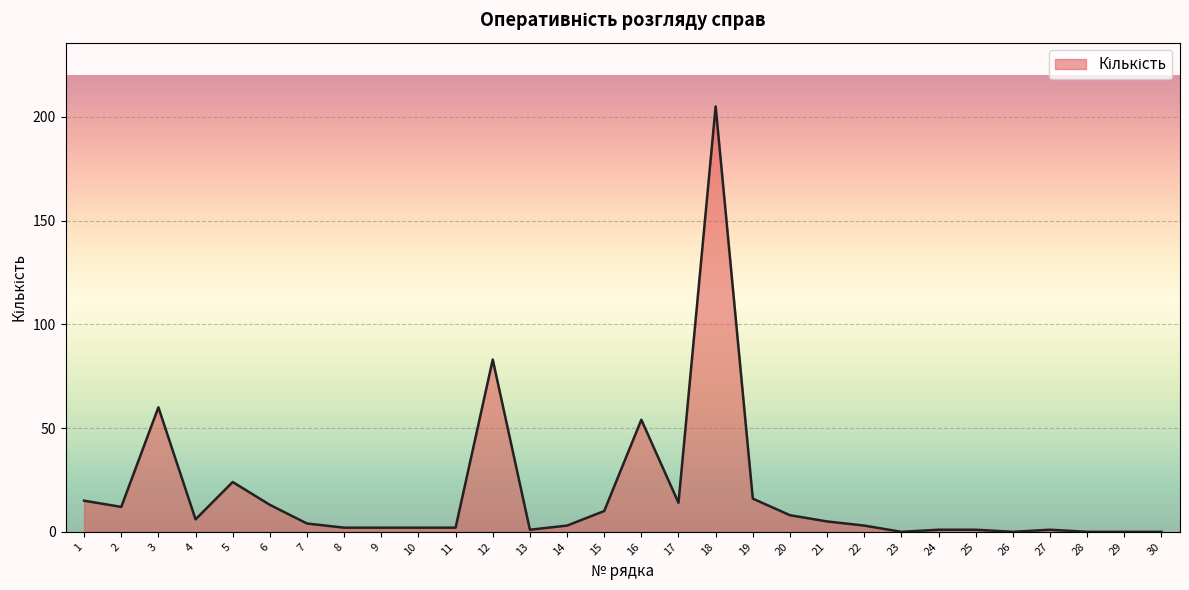

The value at 3 is 88. True or false?

False